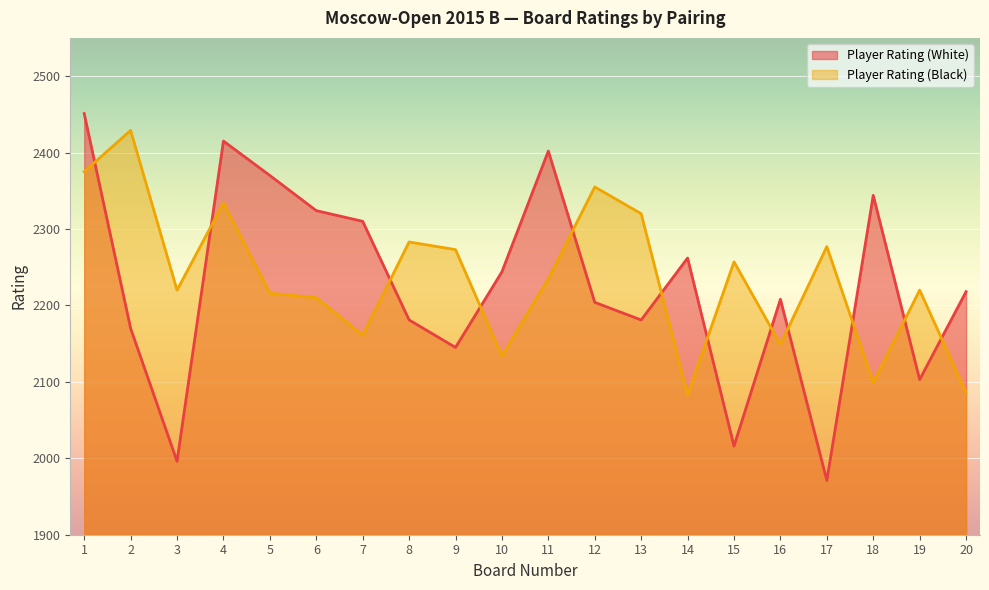

How many interior local valleys does the Player Rating (Black) series have?

6